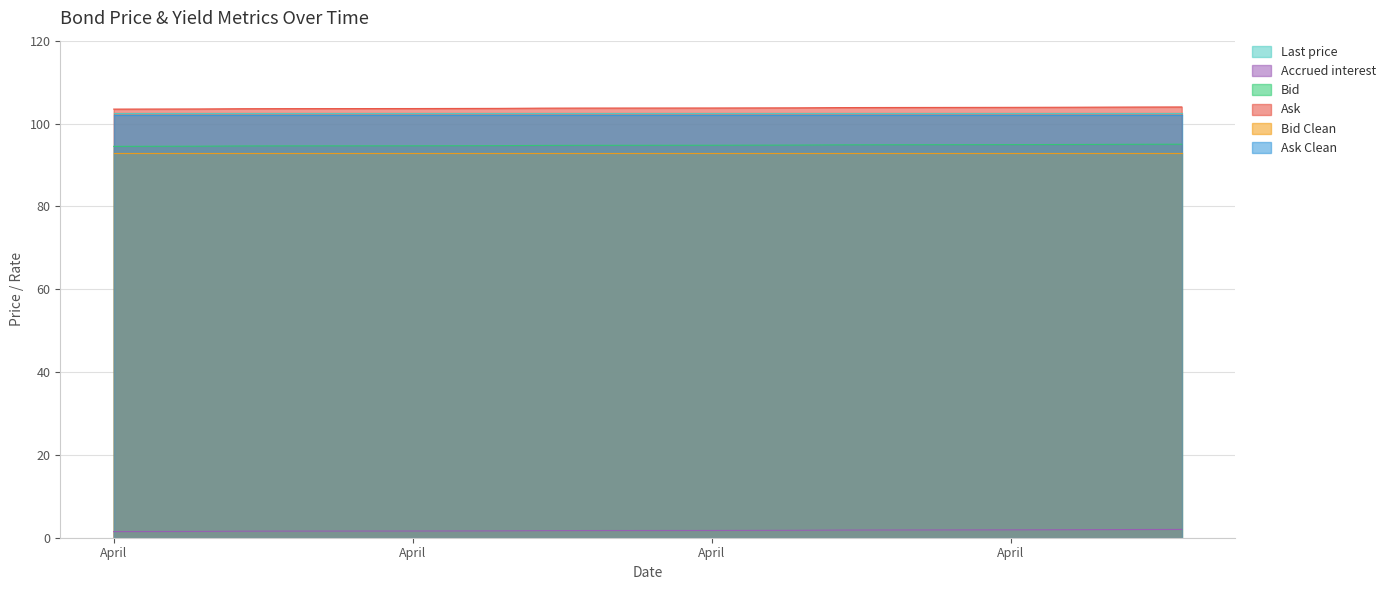

At how many categories does at least one series exceed 52?

19